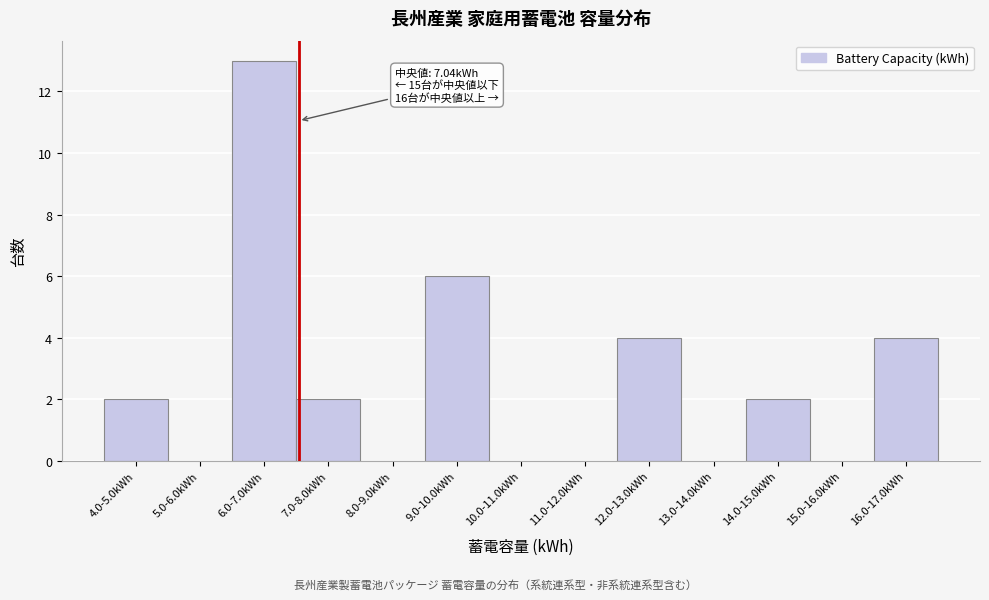

Reading left to right, list all the values displayed in this chart.

4.0-5.0kWh=2	5.0-6.0kWh=0	6.0-7.0kWh=13	7.0-8.0kWh=2	8.0-9.0kWh=0	9.0-10.0kWh=6	10.0-11.0kWh=0	11.0-12.0kWh=0	12.0-13.0kWh=4	13.0-14.0kWh=0	14.0-15.0kWh=2	15.0-16.0kWh=0	16.0-17.0kWh=4